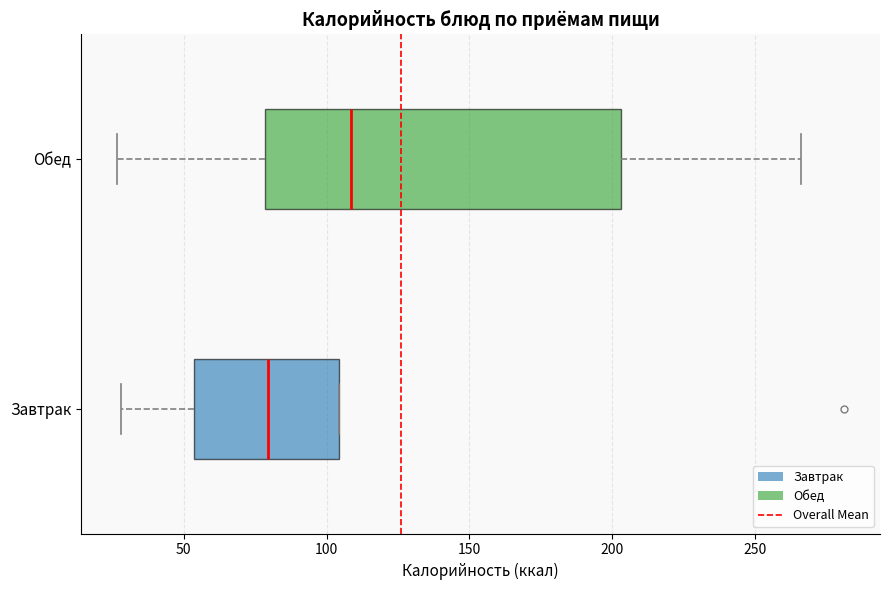

Which box is the widest, from its left edge to its right edge?

Обед